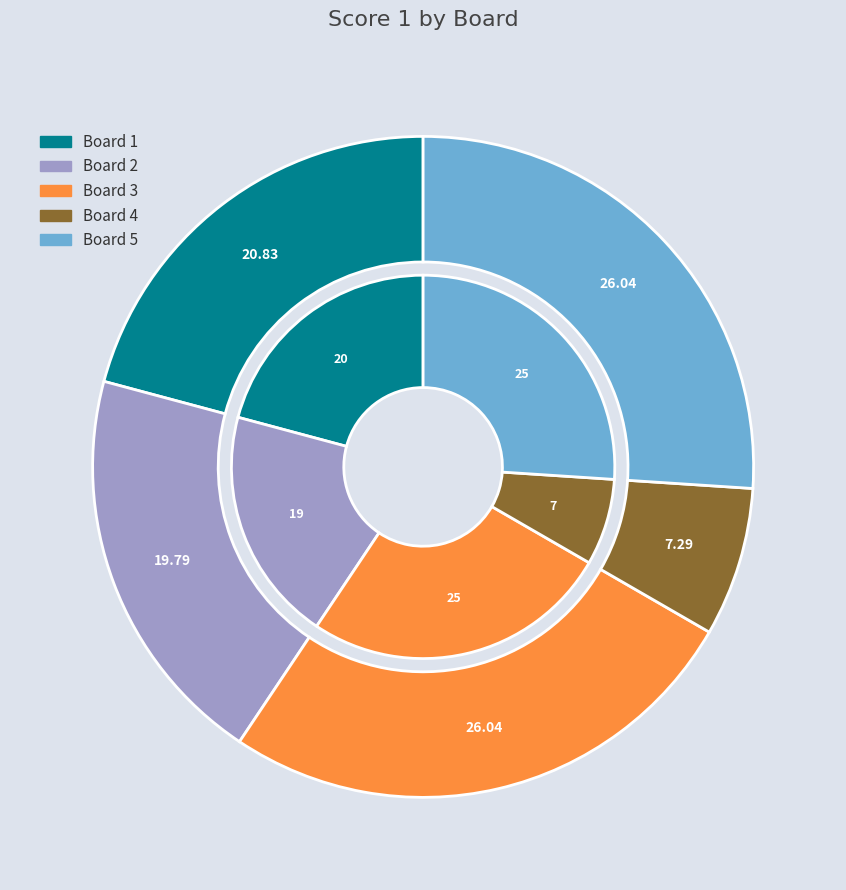

What percentage is NOT represented by Board 1?

79.2%